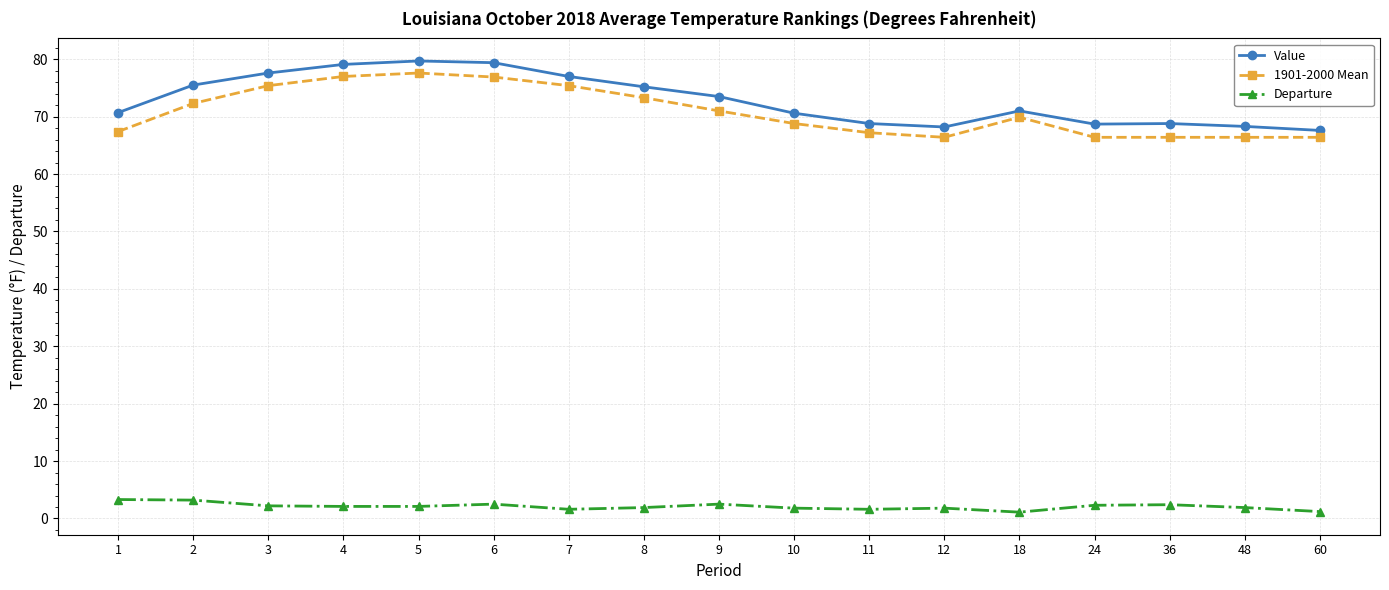

Which series has the widest spread of values?

Value